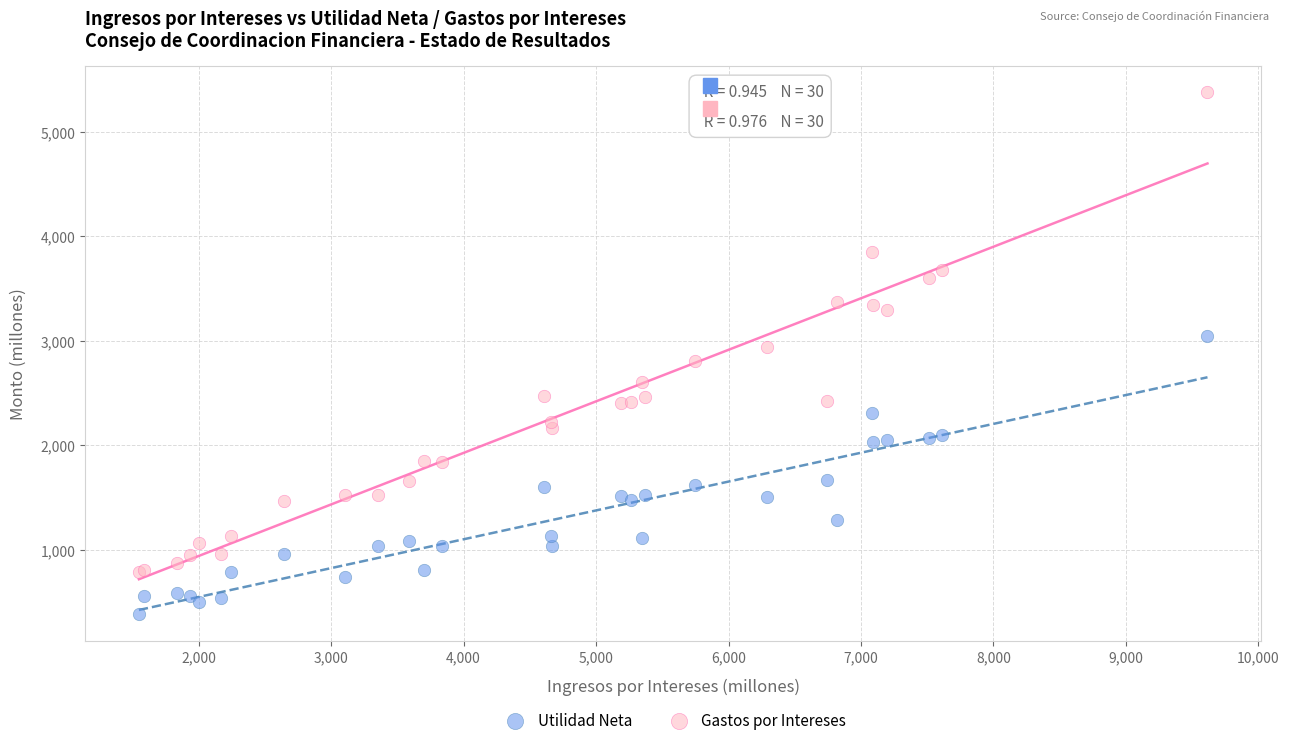

What are all the series names shown in the legend?

Utilidad Neta, Gastos por Intereses